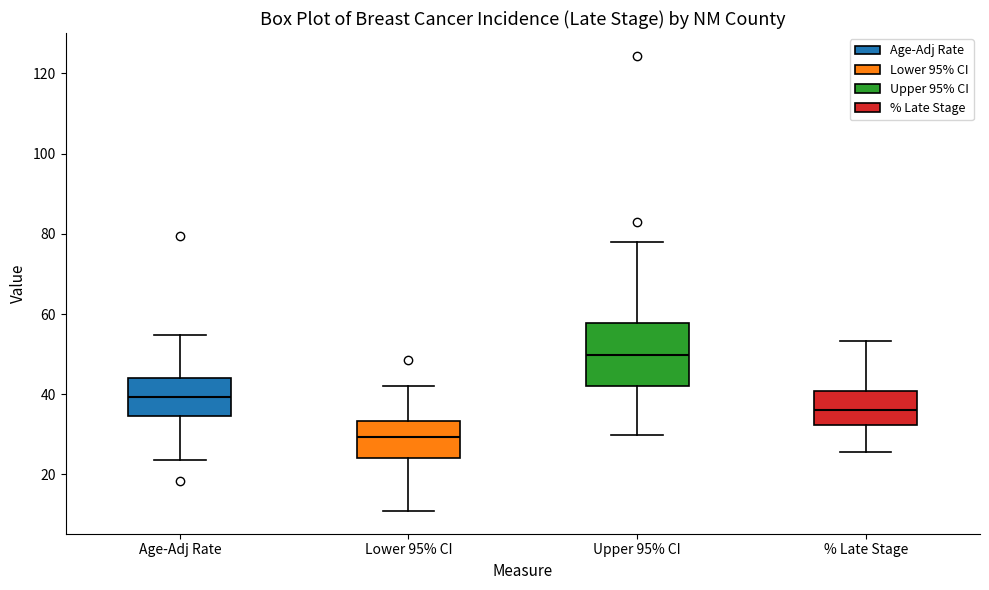

Which box is the tallest, from its lower edge to its upper edge?

Upper 95% CI